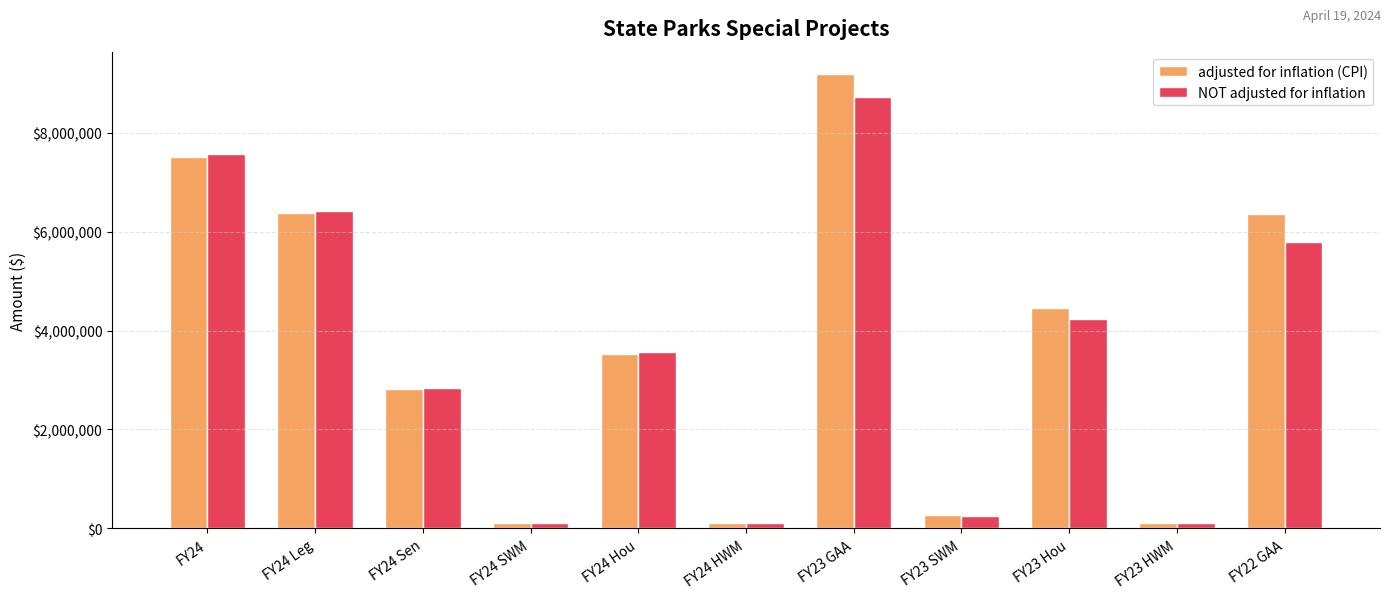

Rank the series by their average value, from lowest to highest.

NOT adjusted for inflation, adjusted for inflation (CPI)